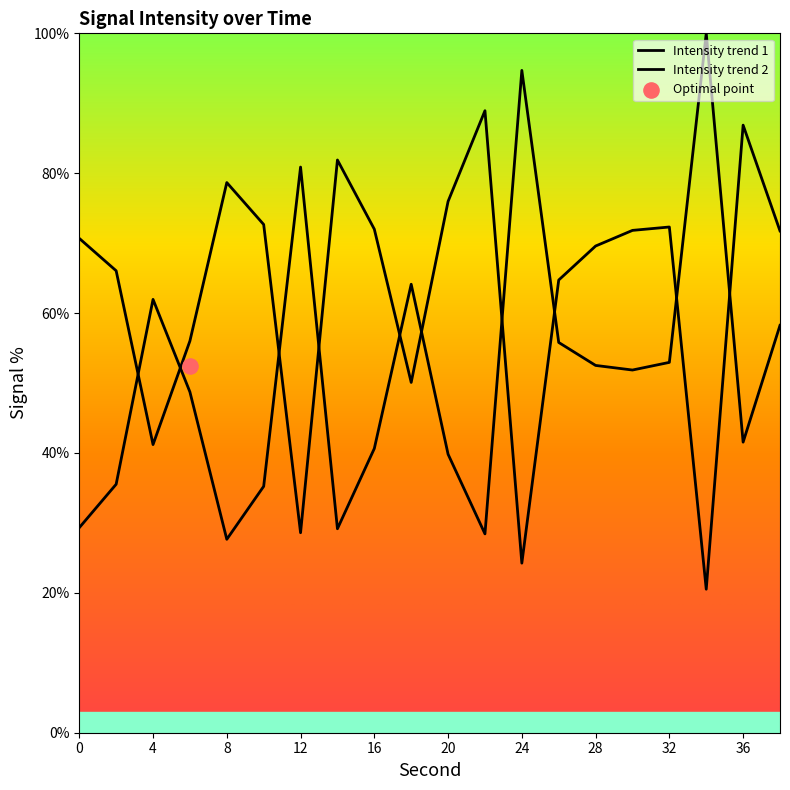

What is the change in value from 12 to 18?

+21.5